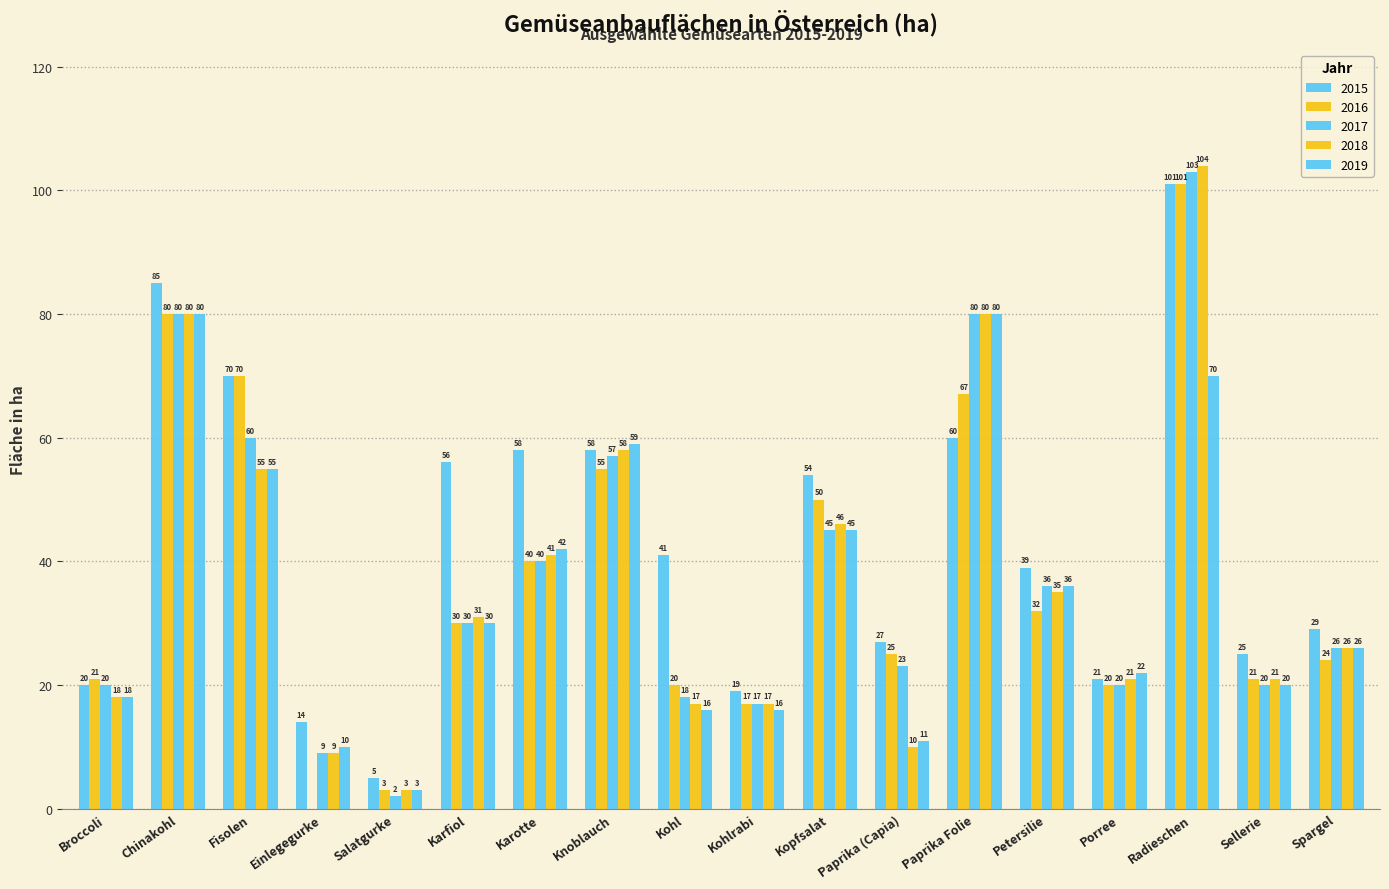

Between Chinakohl and Karfiol, which series saw the biggest shift?

2016